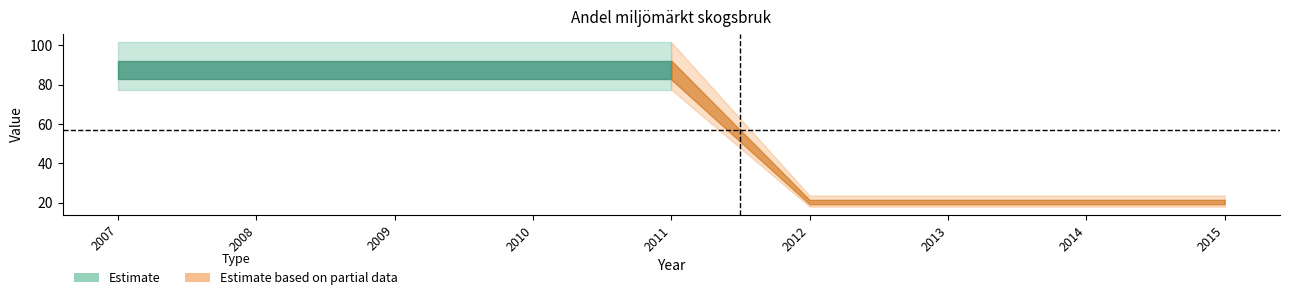

What is the minimum value shown in the chart?

20